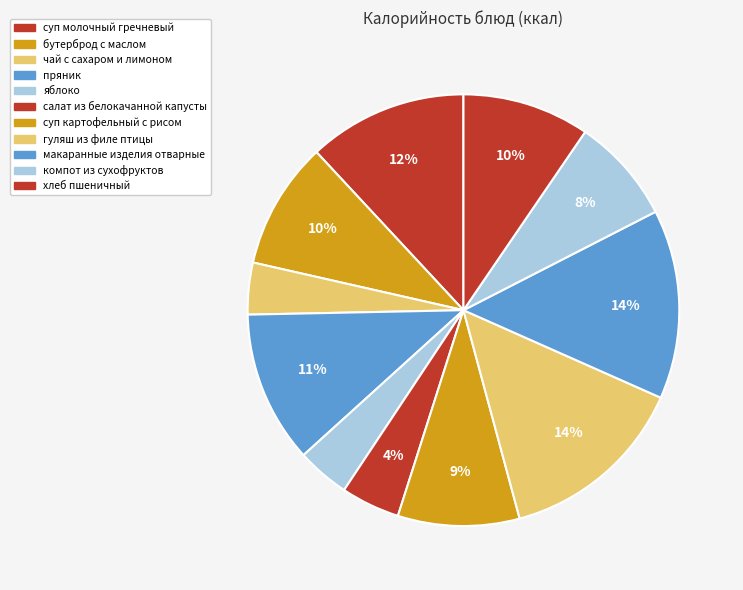

To the nearest percent, what portion does суп молочный гречневый represent?

12%